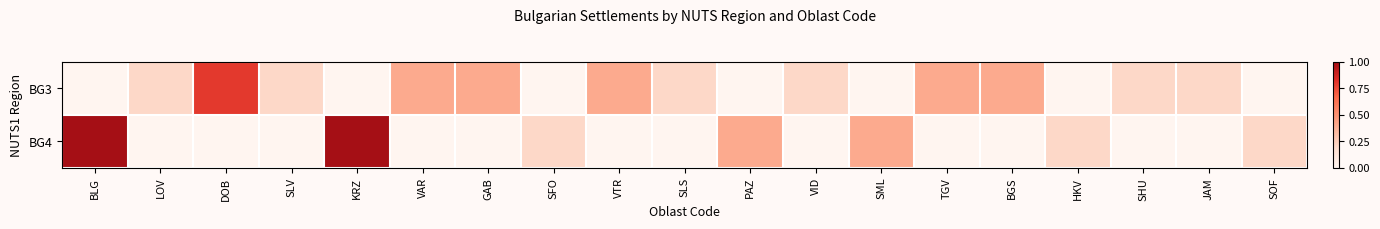

At which category is the sum across all series the highest?

BLG